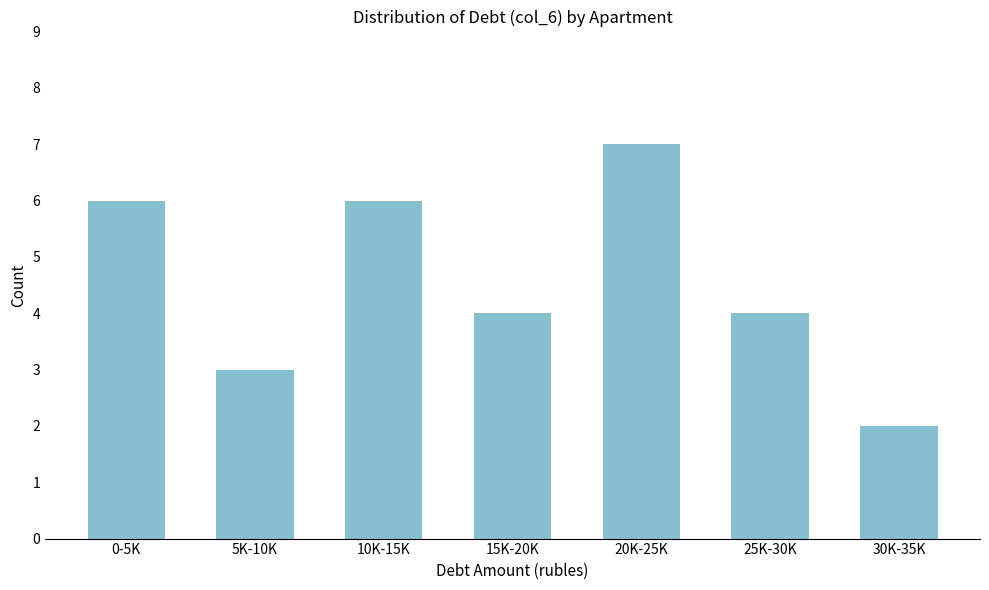

Reading left to right, transcribe all the data shown in this chart.

0-5K=6	5K-10K=3	10K-15K=6	15K-20K=4	20K-25K=7	25K-30K=4	30K-35K=2